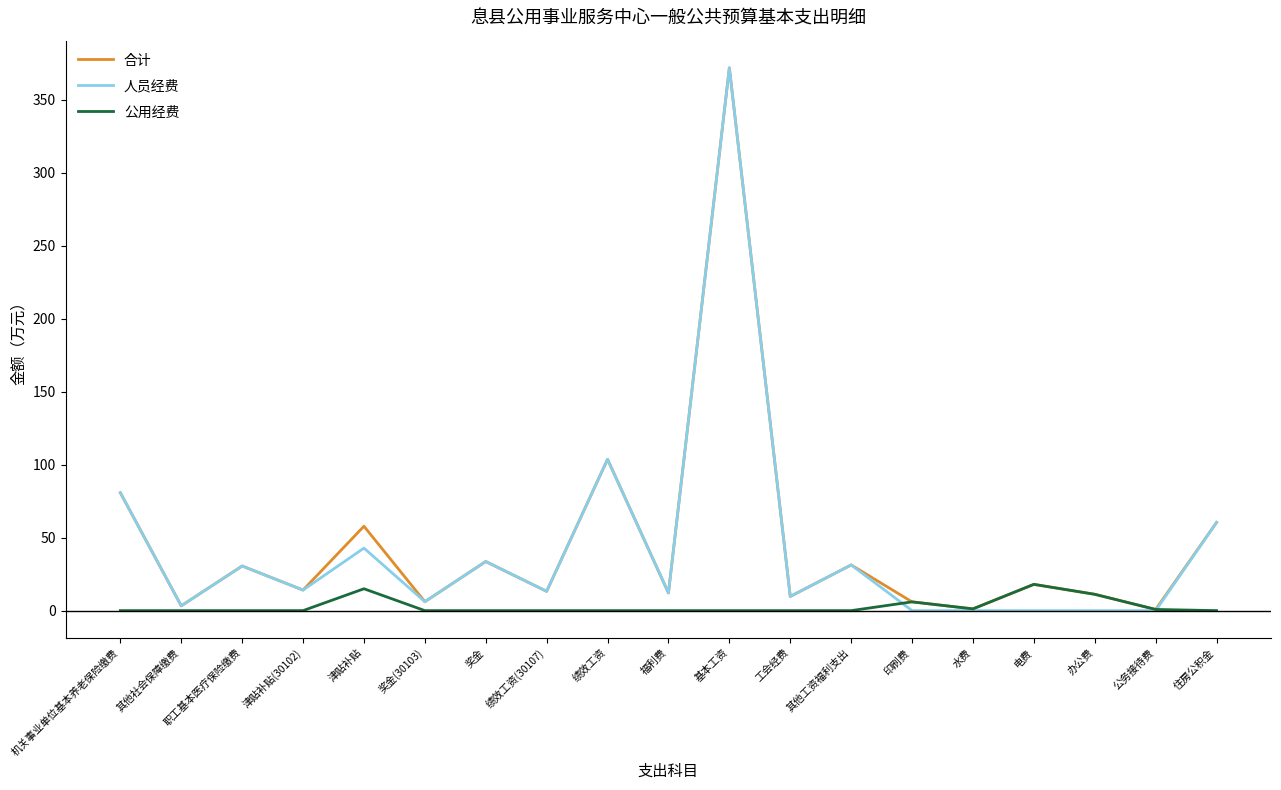

What is the difference between the 合计 values at 职工基本医疗保险缴费 and 机关事业单位基本养老保险缴费?

50.2